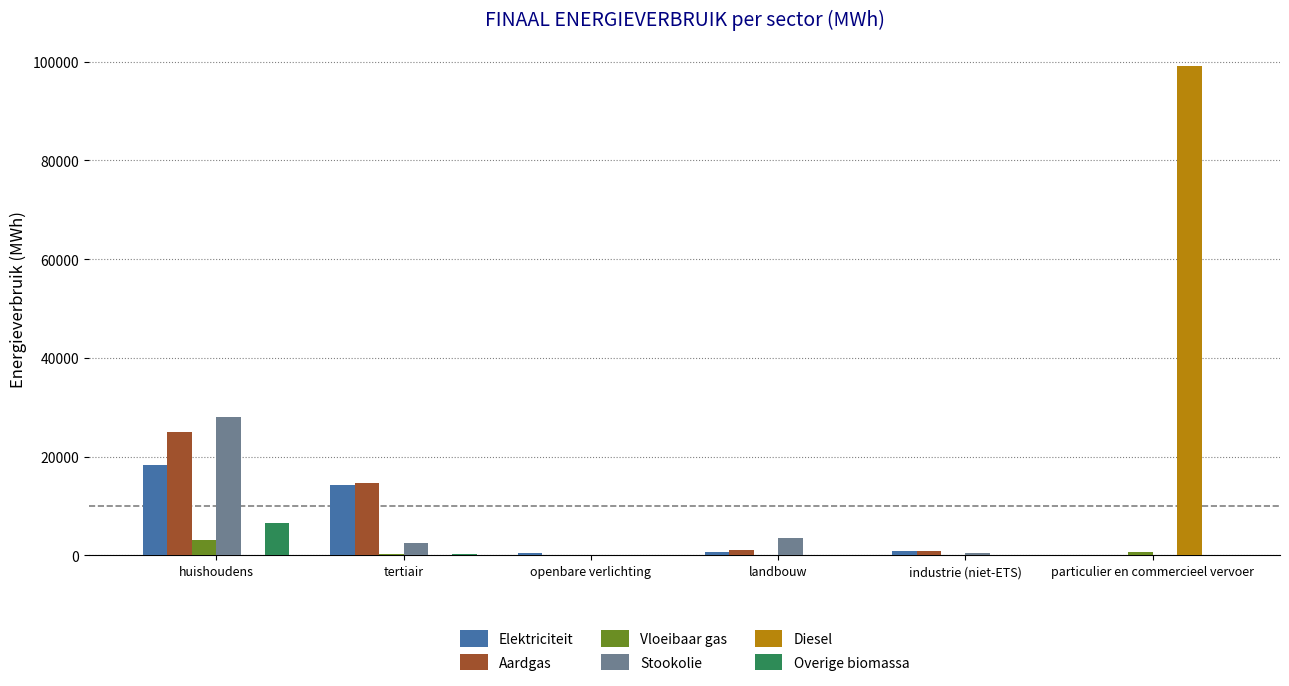

Is the value of Diesel at tertiair greater than the value of Stookolie at landbouw?

No